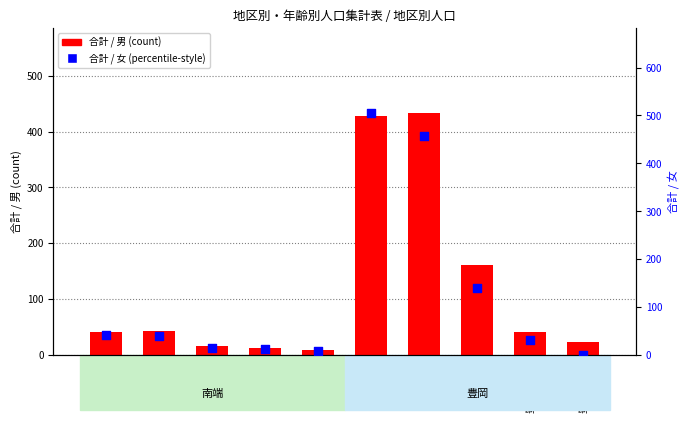

What is the total value across all series at 豊岡太田?

933